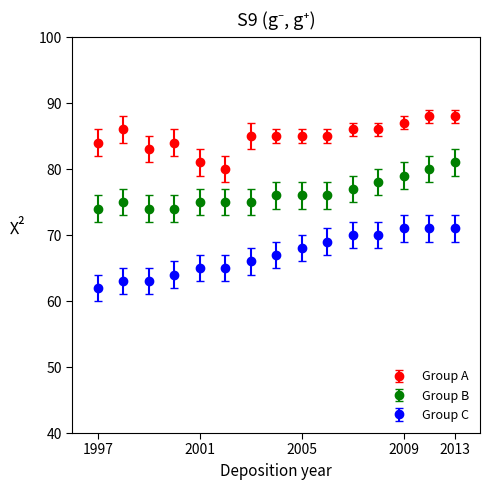

True or false: Group A and Group C cross at least once.

False